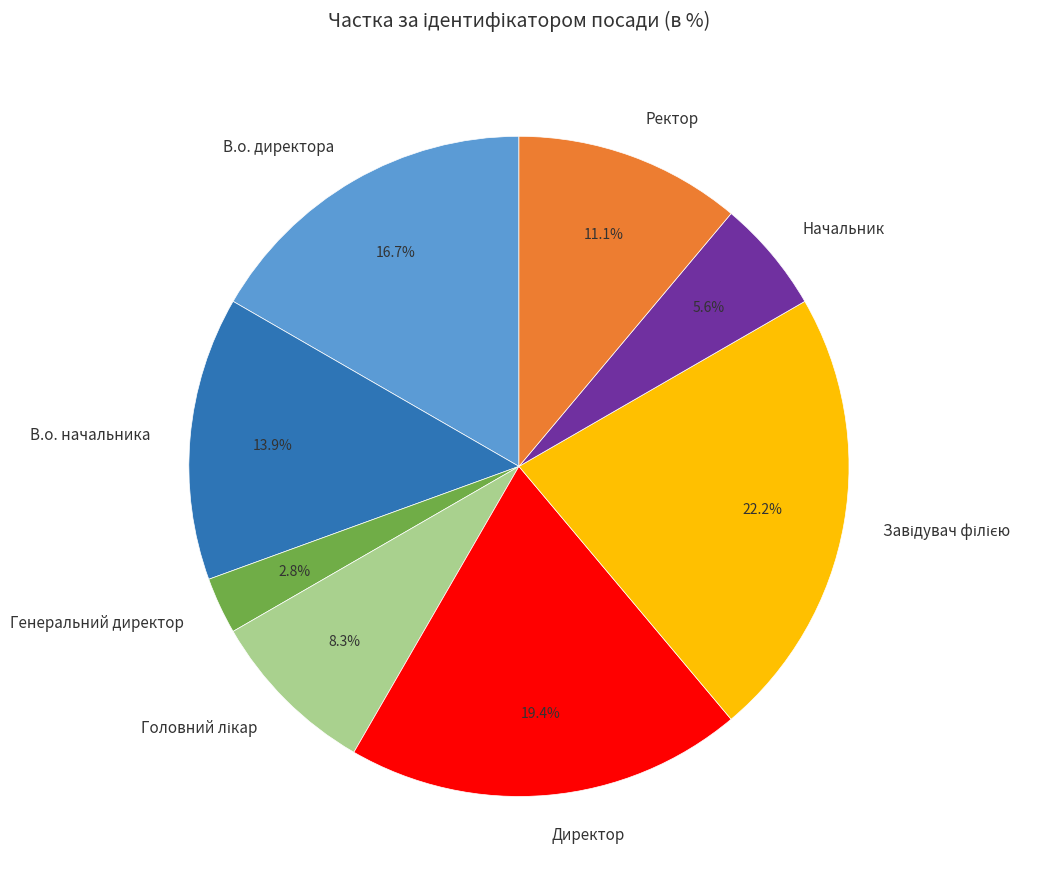

Combined, what portion of the pie is Ректор and В.о. директора?

27.8%